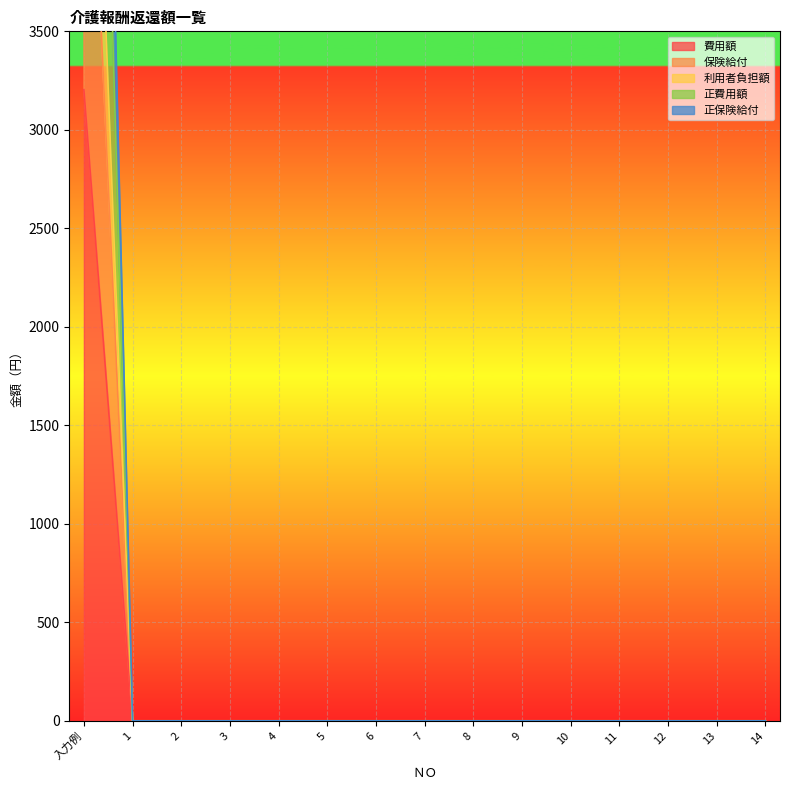

Is it true that 費用額 equals 0 at 13?

True